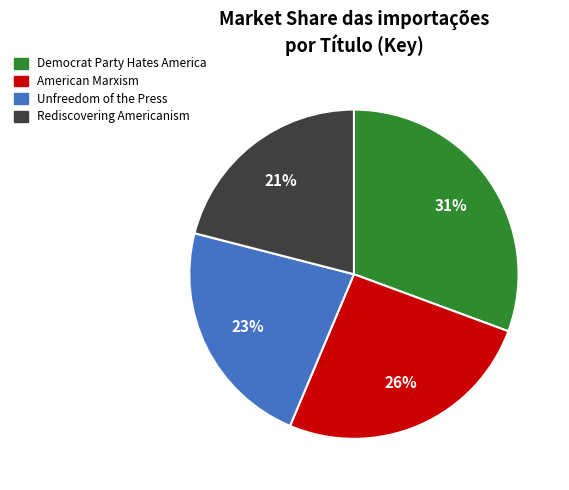

True or false: American Marxism accounts for 26% of the total.

True